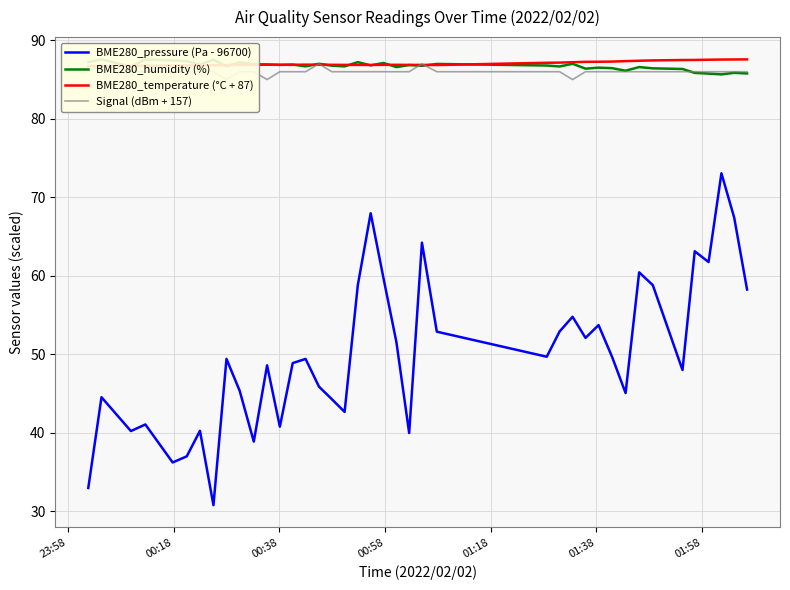

How many data points does each series have?

40